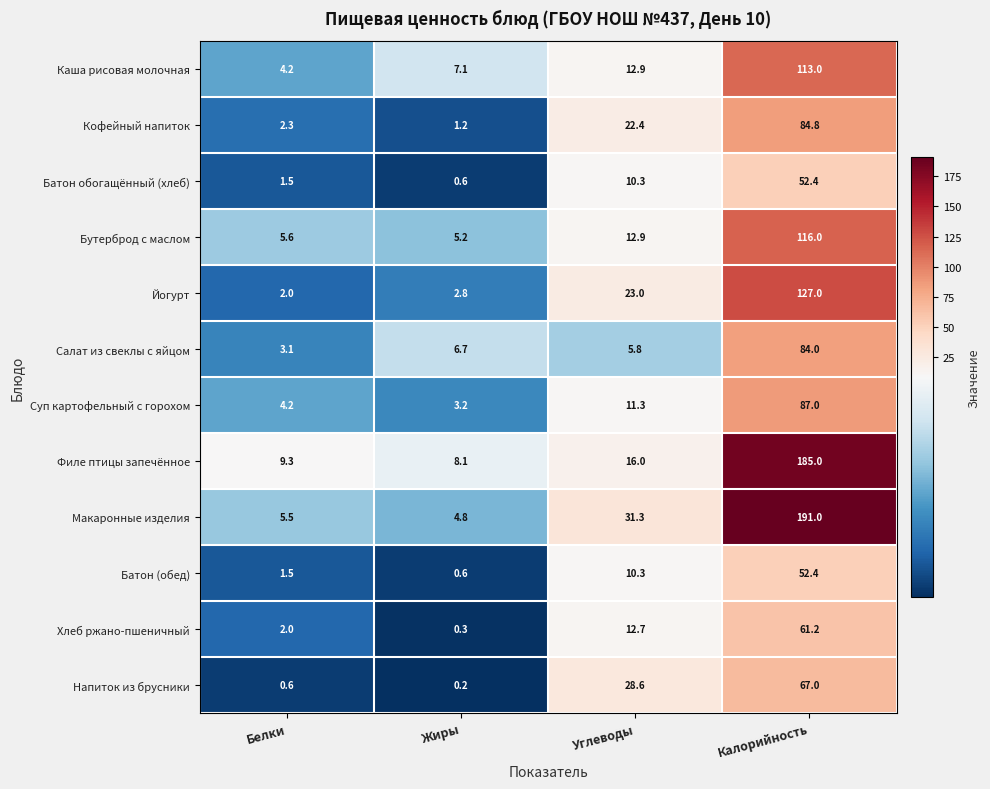

The Батон (обед) series shows 71.4 at Калорийность. True or false?

False